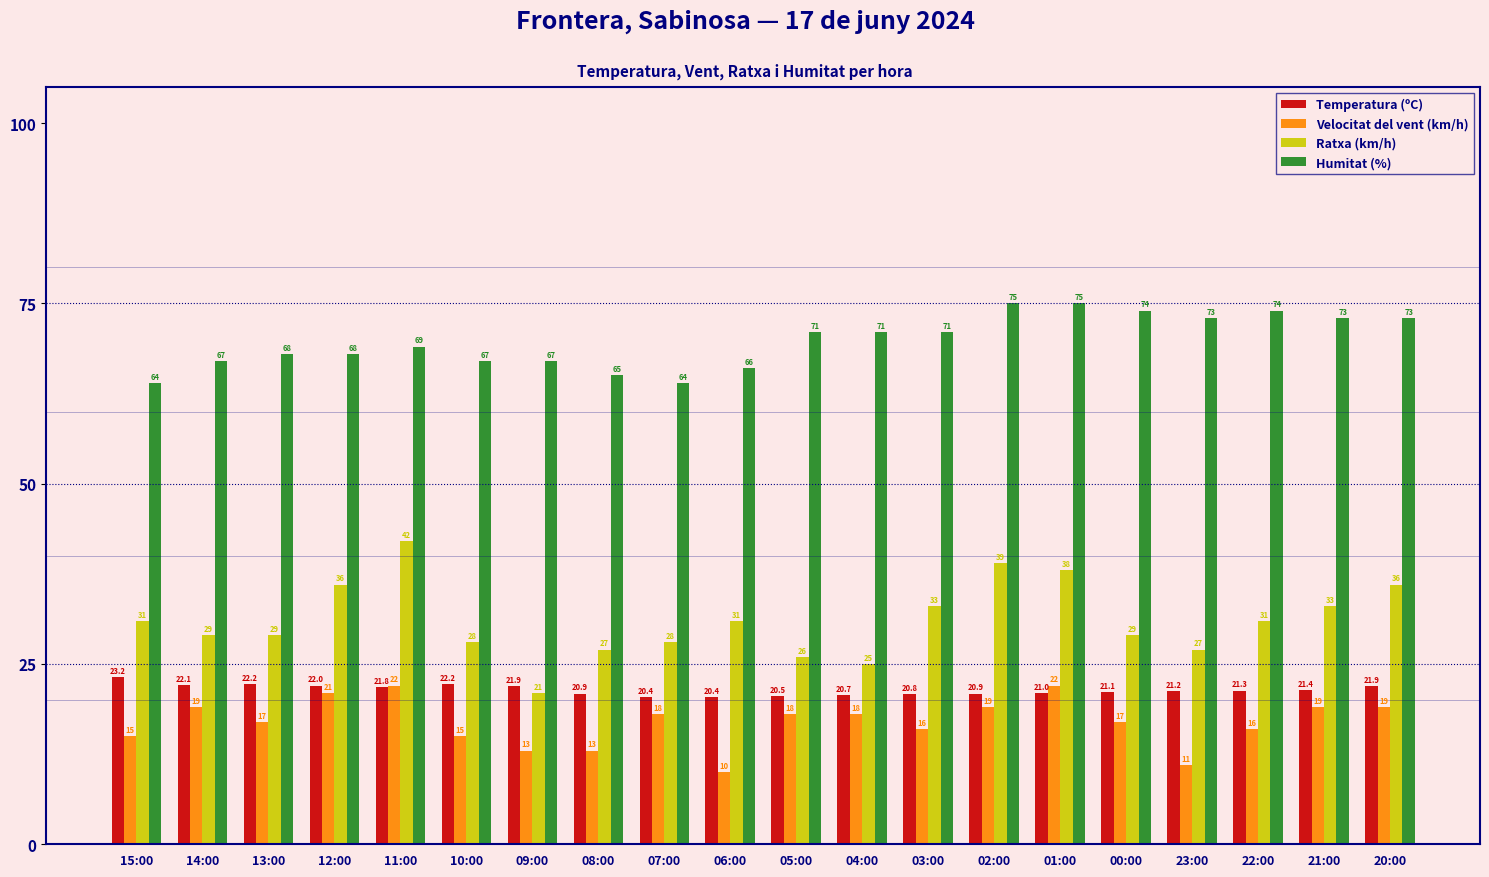

What is the average value of the Humitat (%) series?

69.8